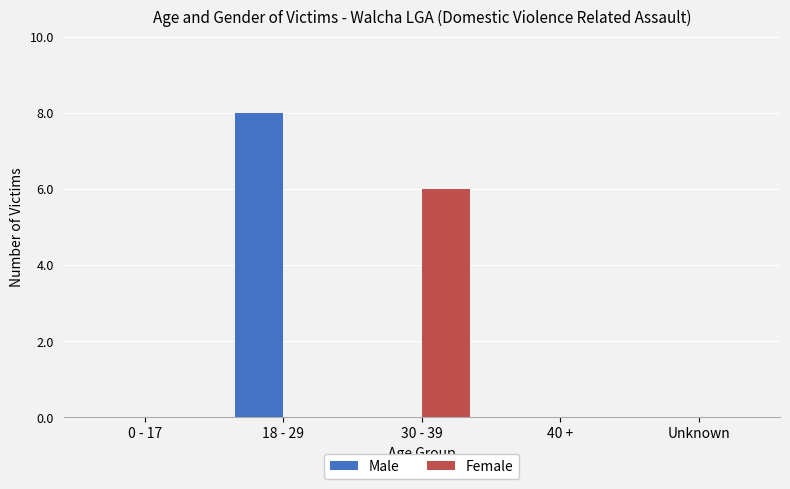

Are the bars horizontal?

No